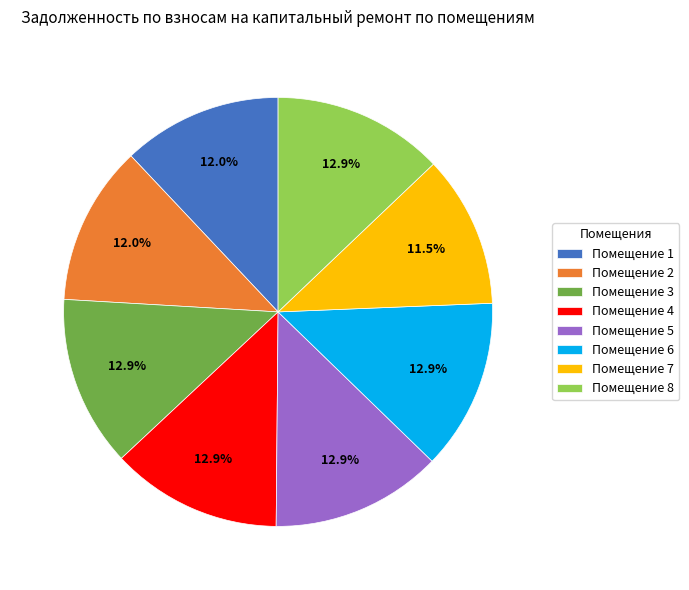

Is there a majority slice in this chart?

No